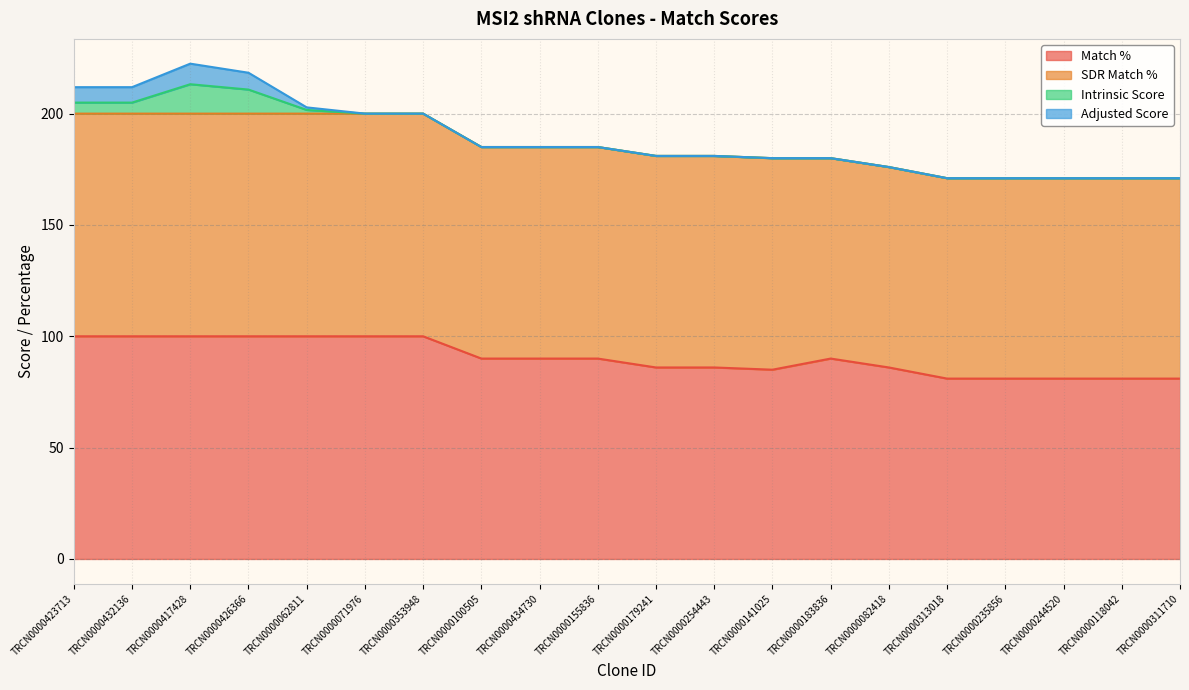

Does the chart have visible grid lines?

Yes